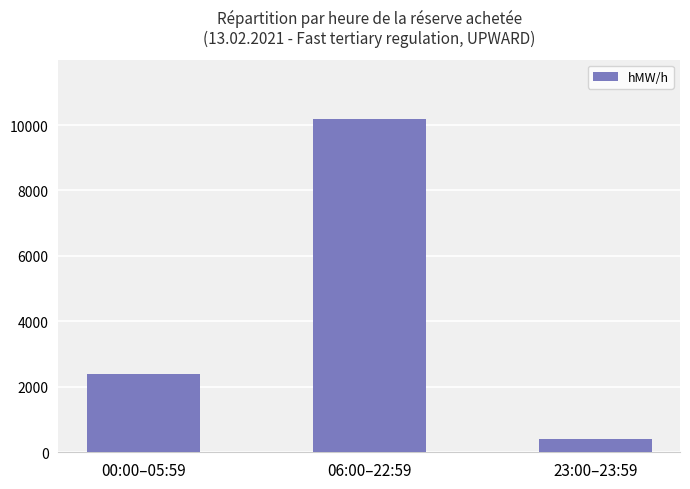

The chart shows a value of 400 at 23:00–23:59. True or false?

True